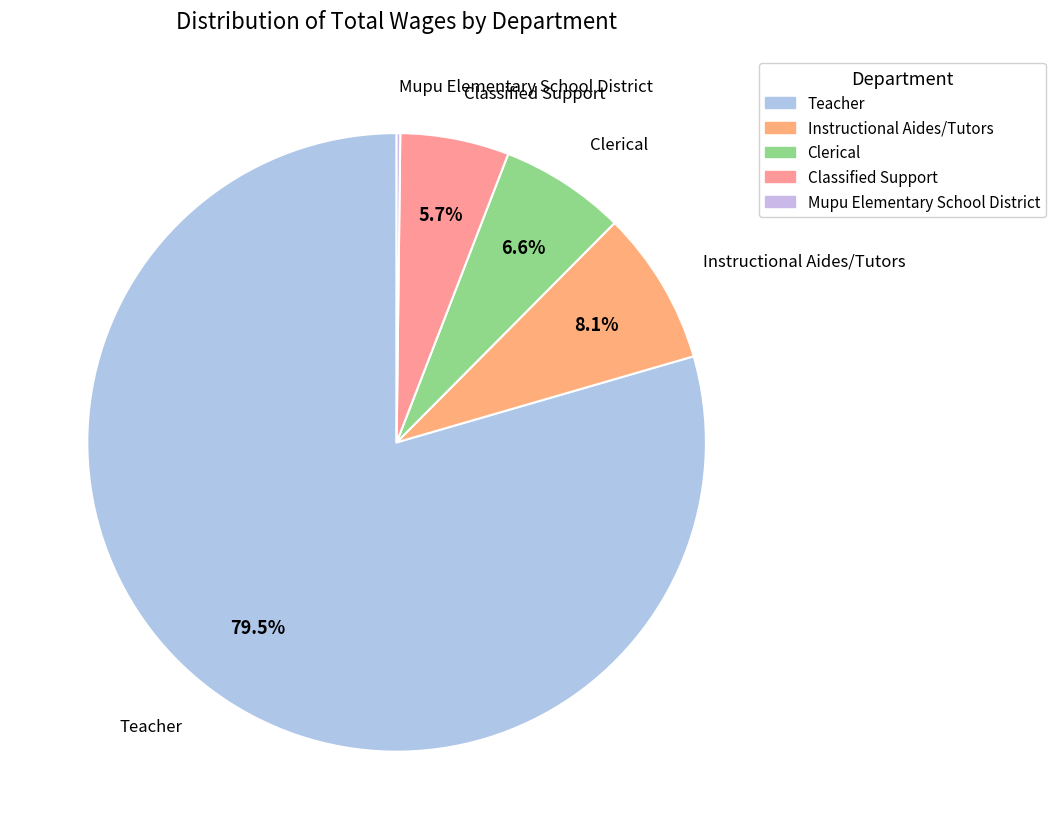

What percentage is the Clerical slice, to the nearest percent?

7%